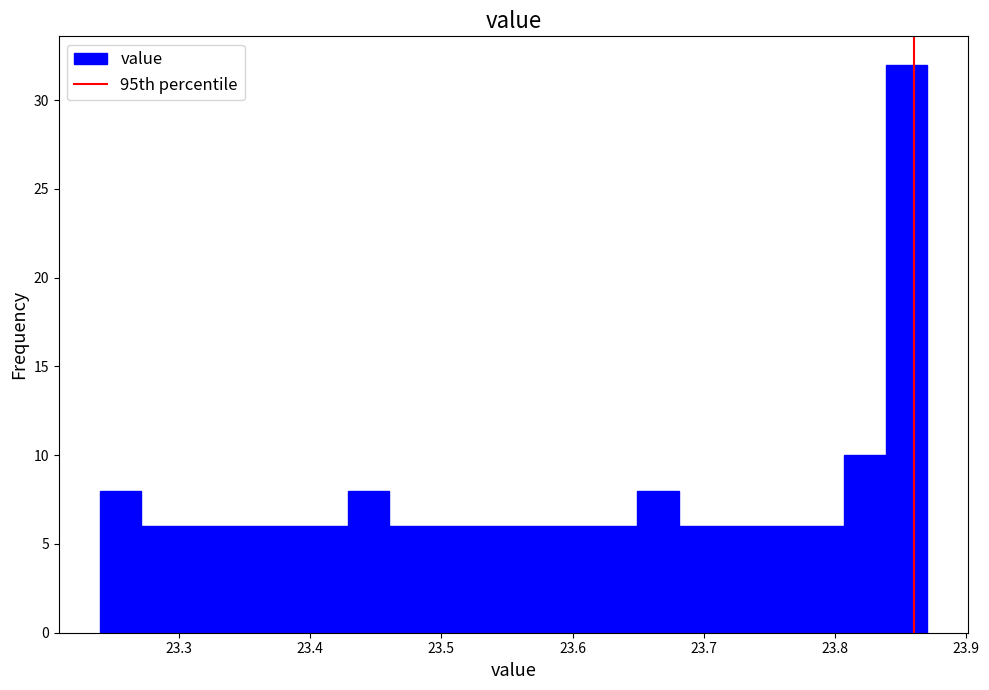

Around what value on the x-axis is the tallest bar? Give the approximate position of its centre, as read against the axis.

23.85